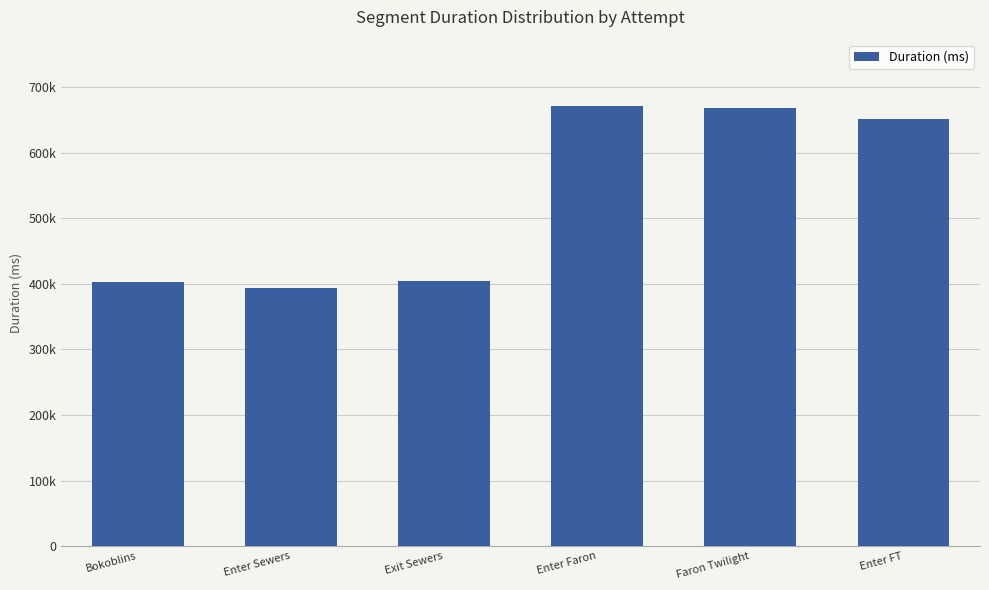

Does the chart contain any negative values?

No